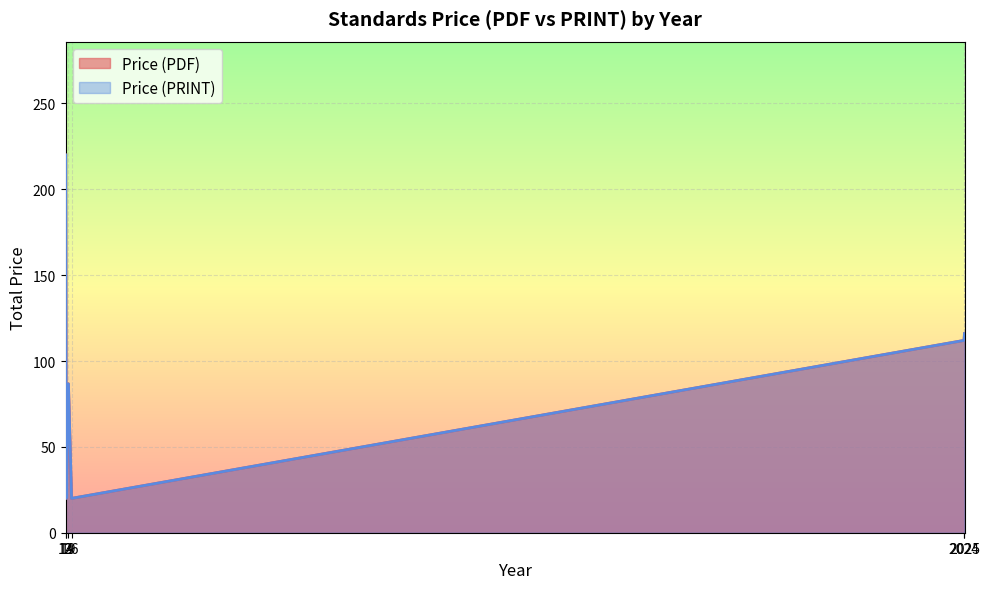

Reading left to right, what are all the values shown in this chart?

Price (PDF): 258.0	290.0	155.0	69.0	160.0	80.0	76.0	158.0	20.0	20.0	82.2	88.4	95.4	76.0	102.4	76.0	222.0	158.0	76.0	65.0	20.0	220.0	200.0	102.4	68.0	40.0	20.0	69.0	76.0	33.3	59.4	99.0	222.0	20.0	188.0	158.0	140.9
Price (PRINT): 258.0	290.0	155.0	69.0	160.0	80.0	76.0	158.0	20.0	20.0	82.2	88.4	95.4	76.0	102.4	76.0	222.0	158.0	76.0	65.0	20.0	220.0	200.0	102.4	68.0	40.0	20.0	69.0	76.0	33.3	59.4	99.0	222.0	20.0	188.0	158.0	140.9